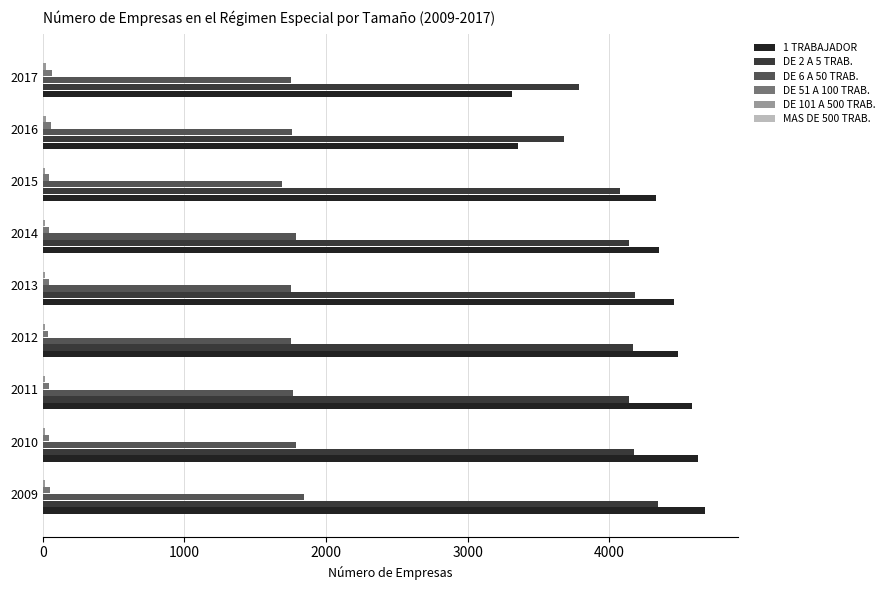

What is the greatest value displayed?

4673